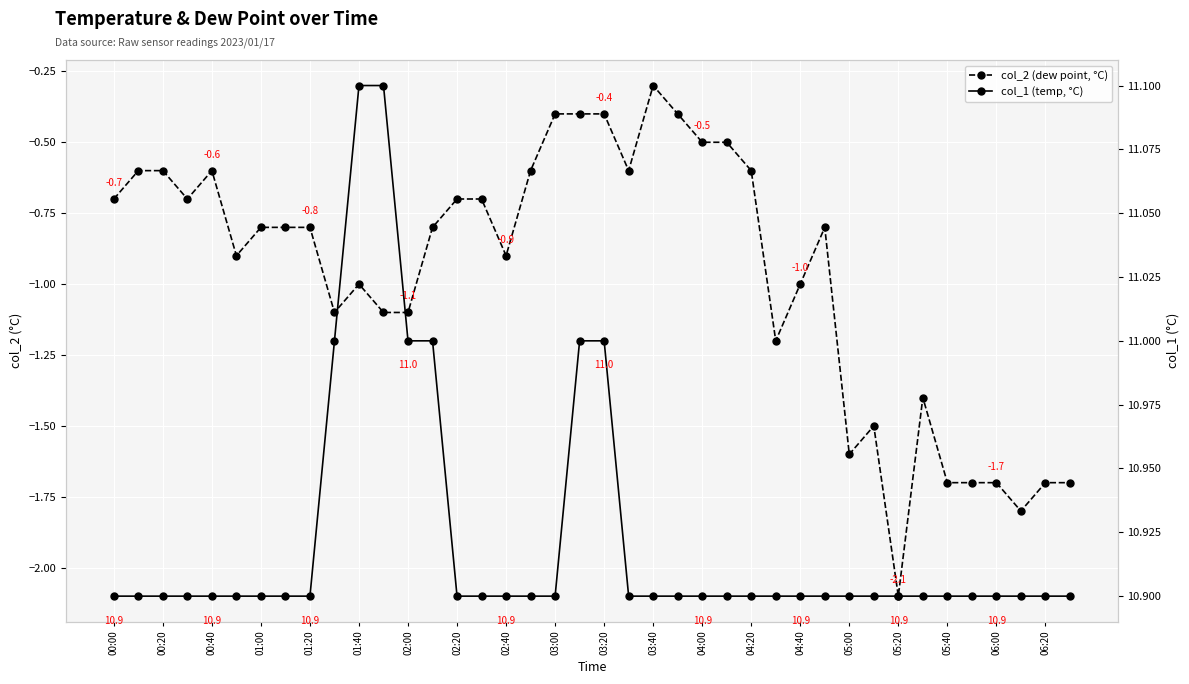

True or false: col_2 and col_1 cross at least once.

False